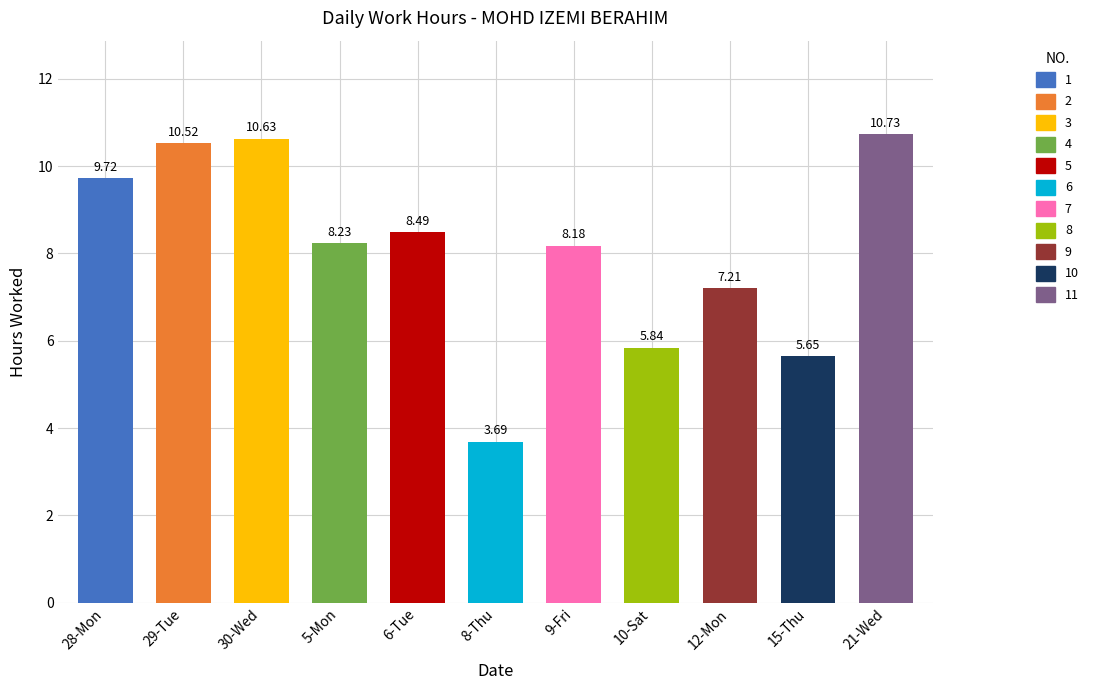

Reading left to right, transcribe all the data shown in this chart.

9.7	10.5	10.6	8.2	8.5	3.7	8.2	5.8	7.2	5.7	10.7